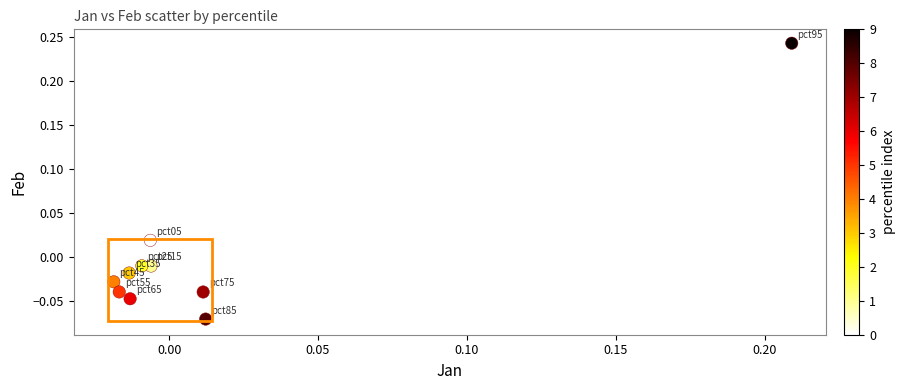

How many points are shown in the scatter plot?

10